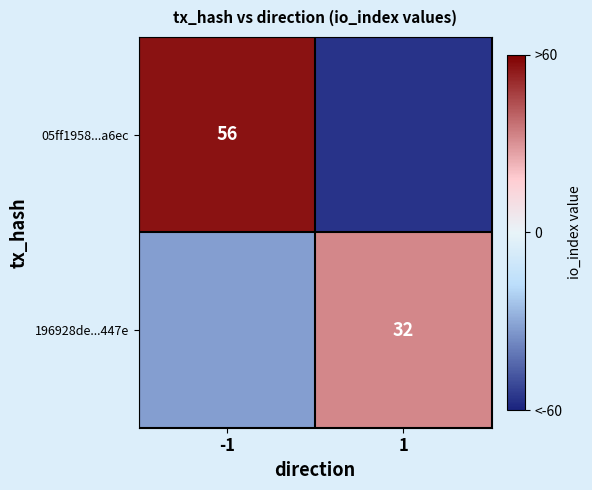

The 05ff1958...a6ec series shows 56 at -1. True or false?

True